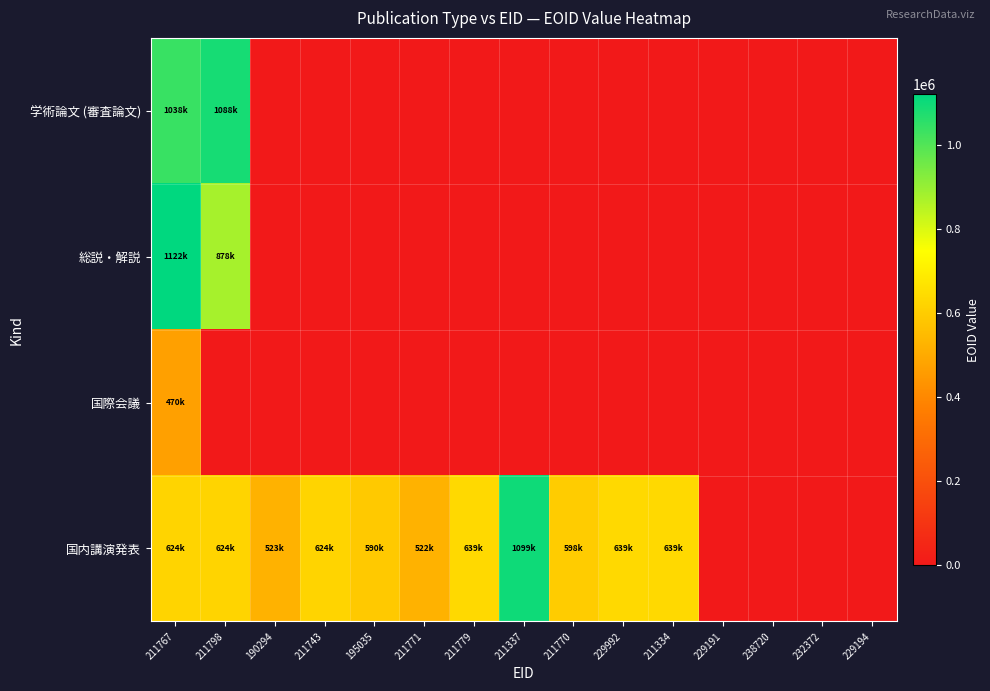

What is the maximum value shown in the chart?

1122558